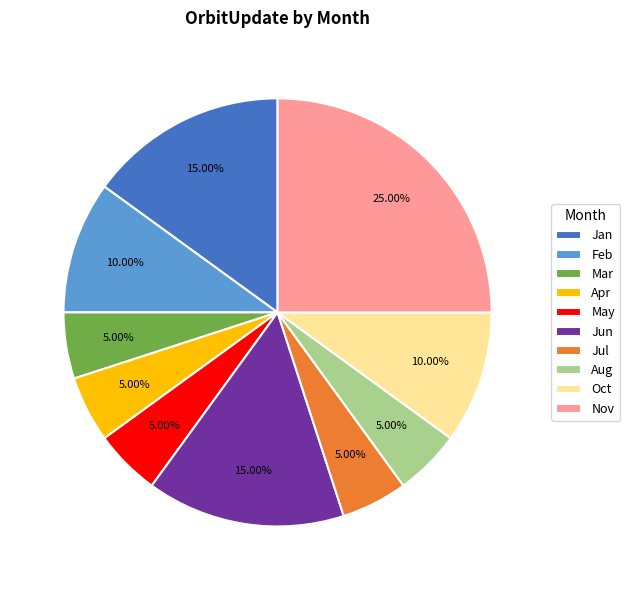

The May slice represents 5% of the pie. True or false?

True